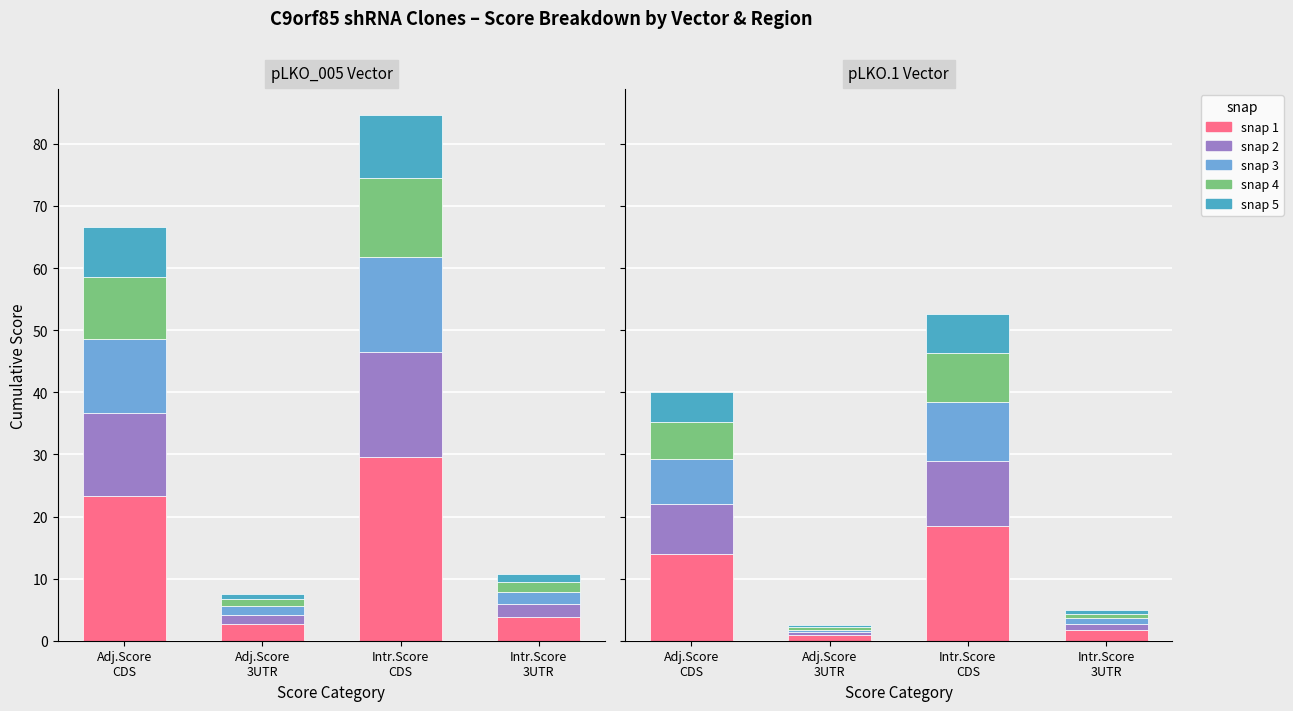

What is the average value of the snap 5 series?

3.0